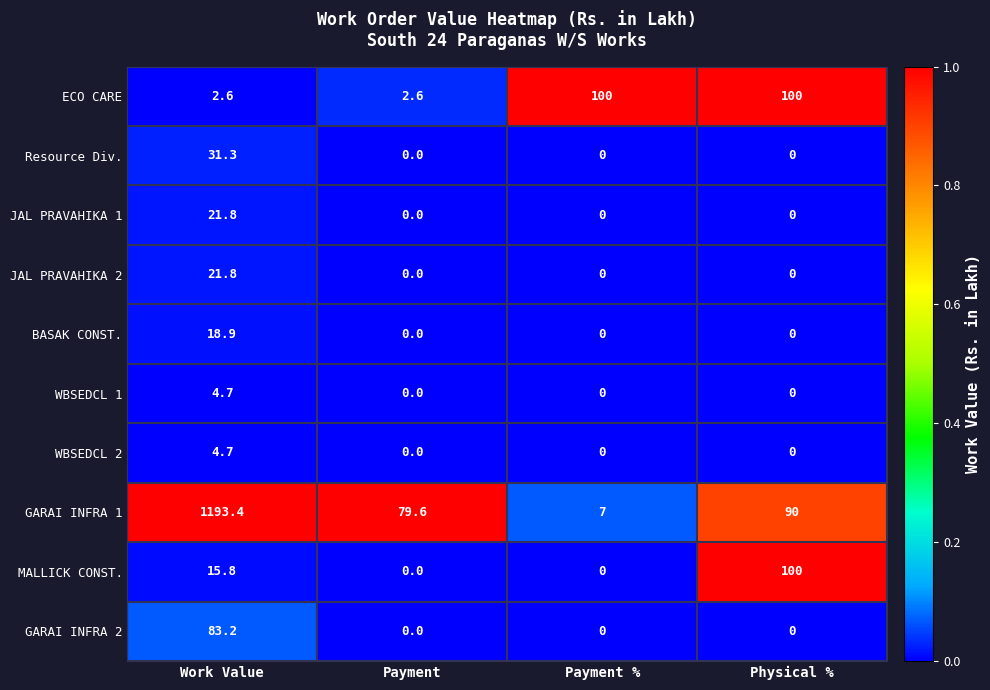

How many positive values does the WBSEDCL 1 series have?

1